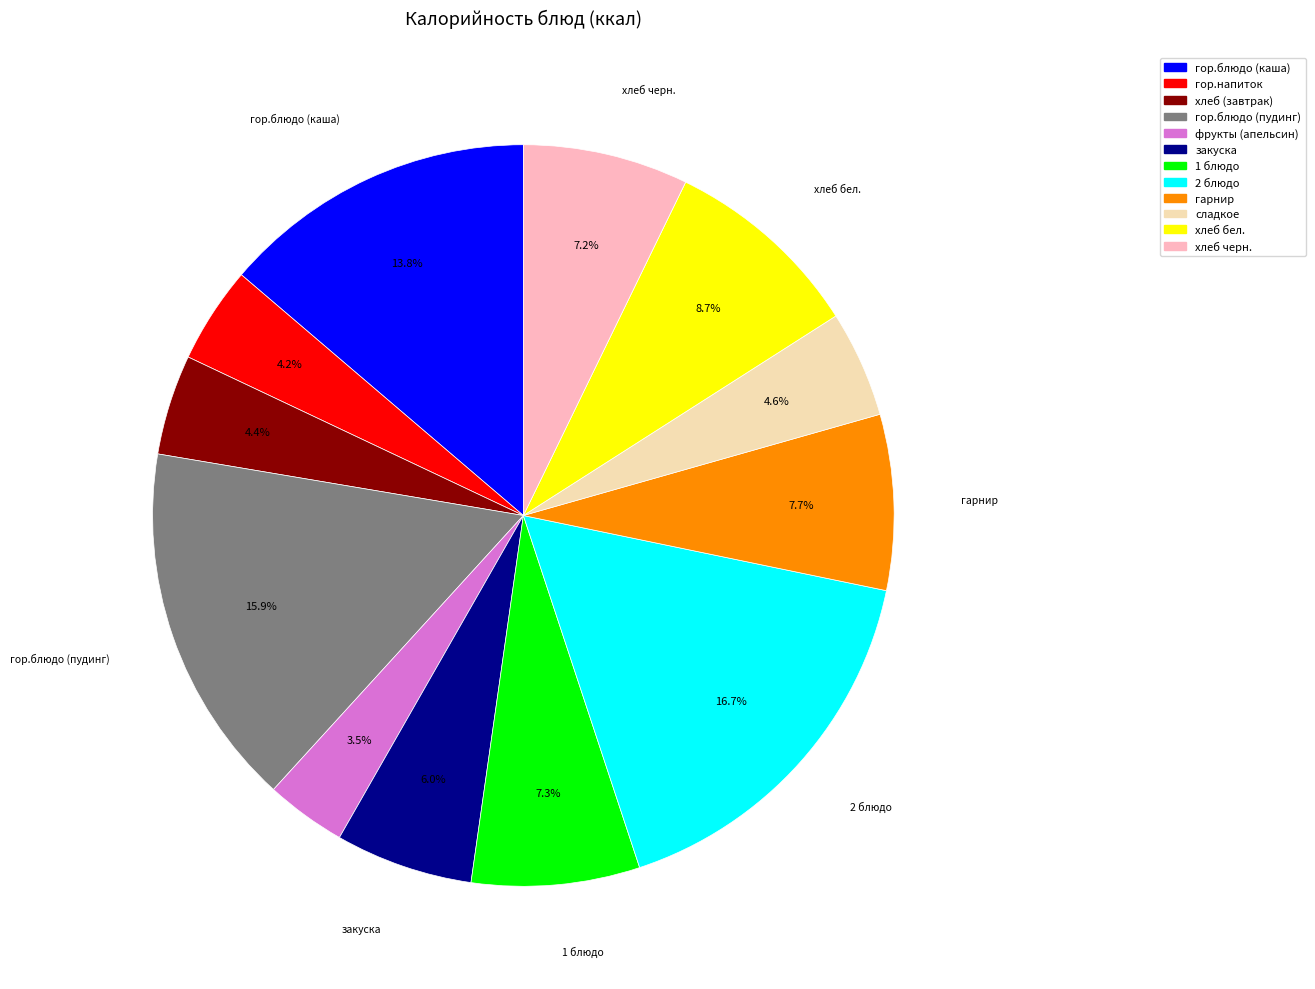

To the nearest percent, what is the average slice percentage?

8%